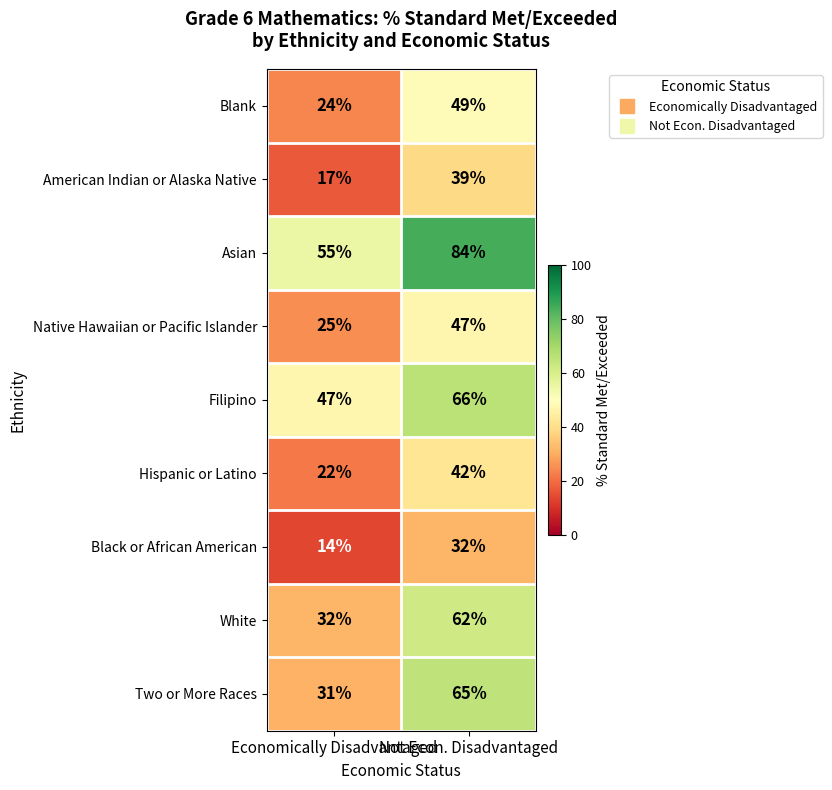

How many series are shown in this chart?

9